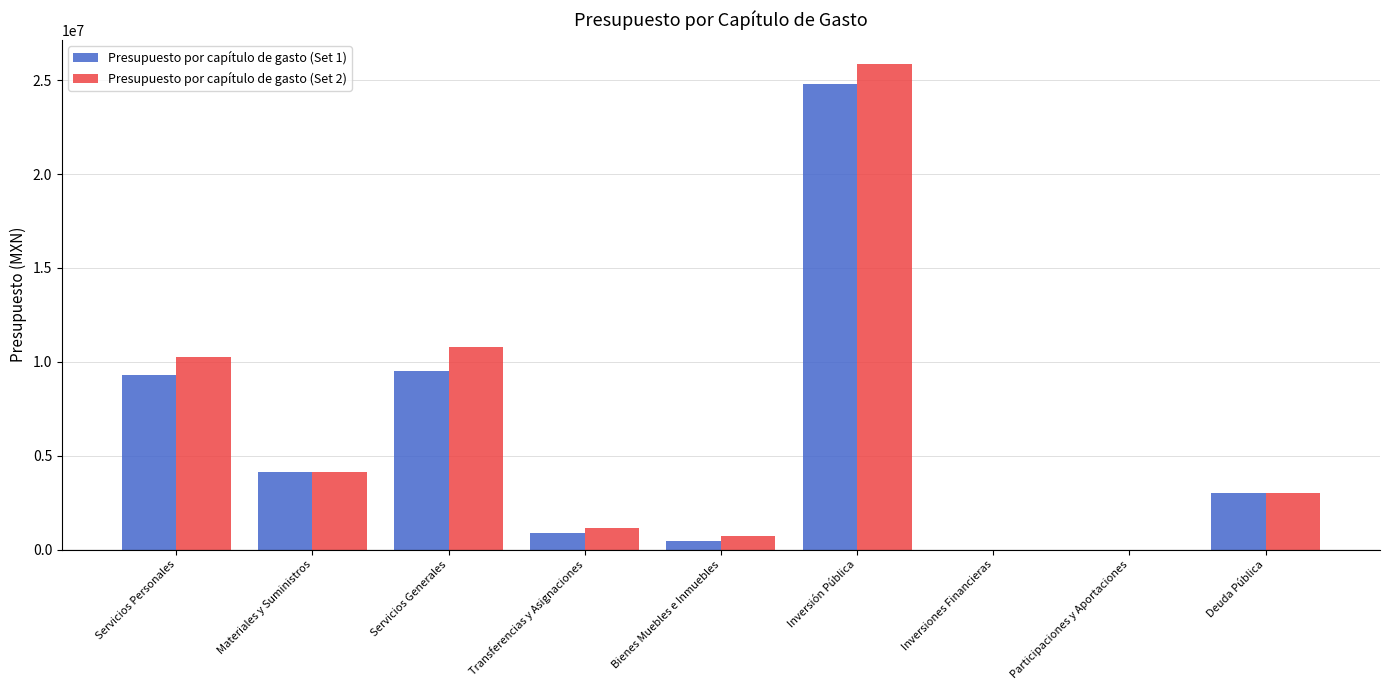

What are all the series names shown in the legend?

Presupuesto por capítulo de gasto (Set 1), Presupuesto por capítulo de gasto (Set 2)